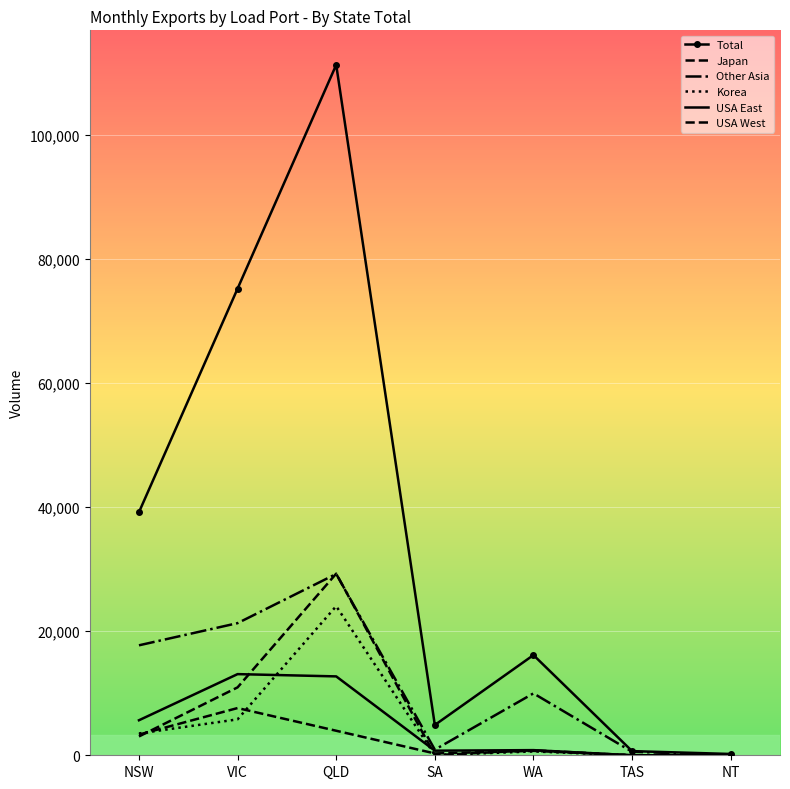

What is the approximate value of Total at TAS, to the nearest 10?

670